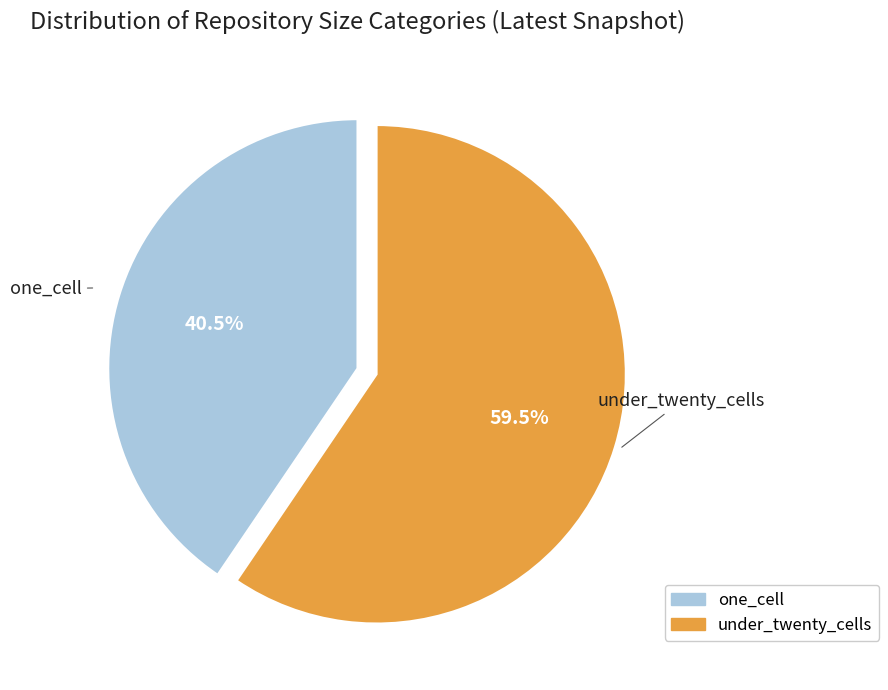

Is there any slice that represents more than half of the pie?

Yes